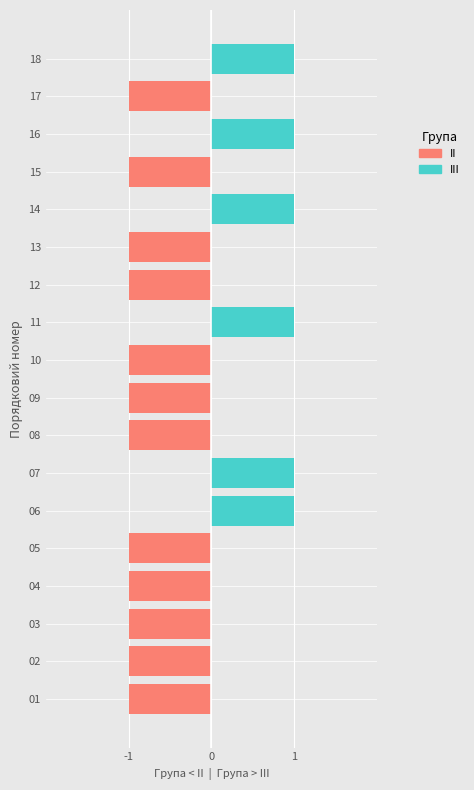

The value of II at 17 is -1. True or false?

False